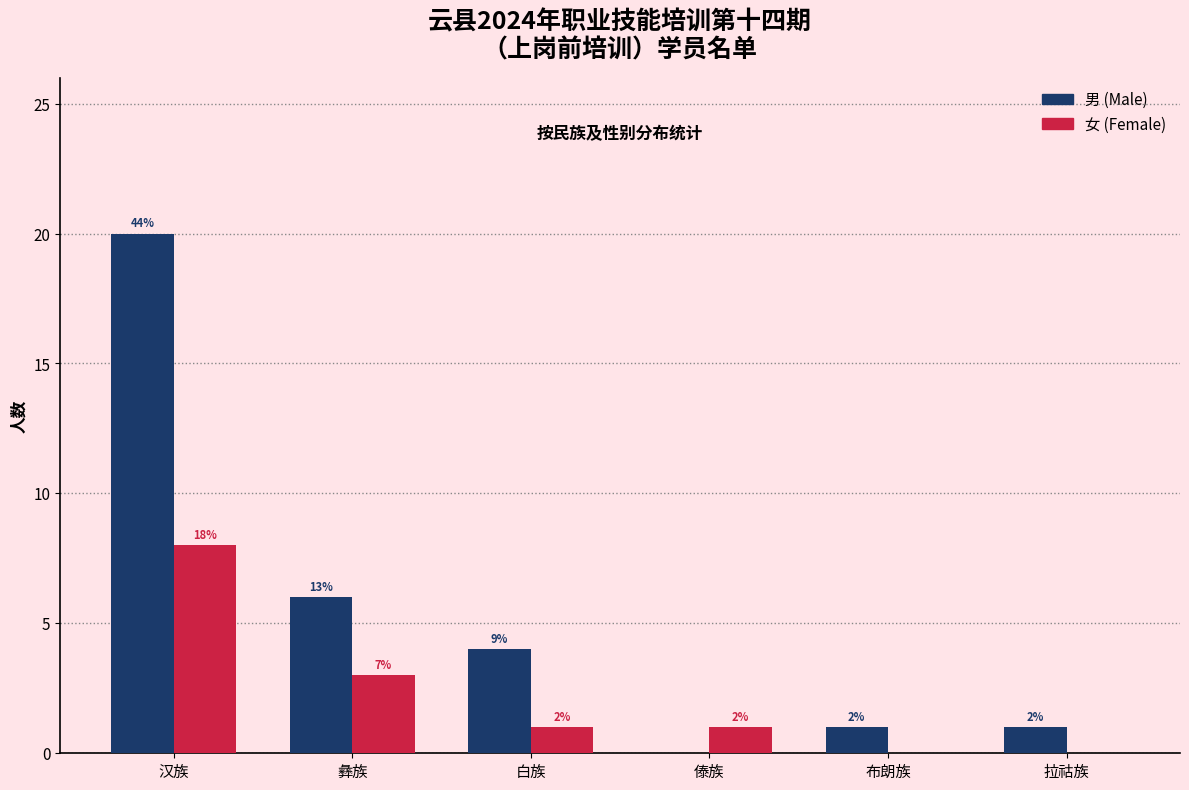

Are the bars grouped side by side (vs. stacked)?

Yes